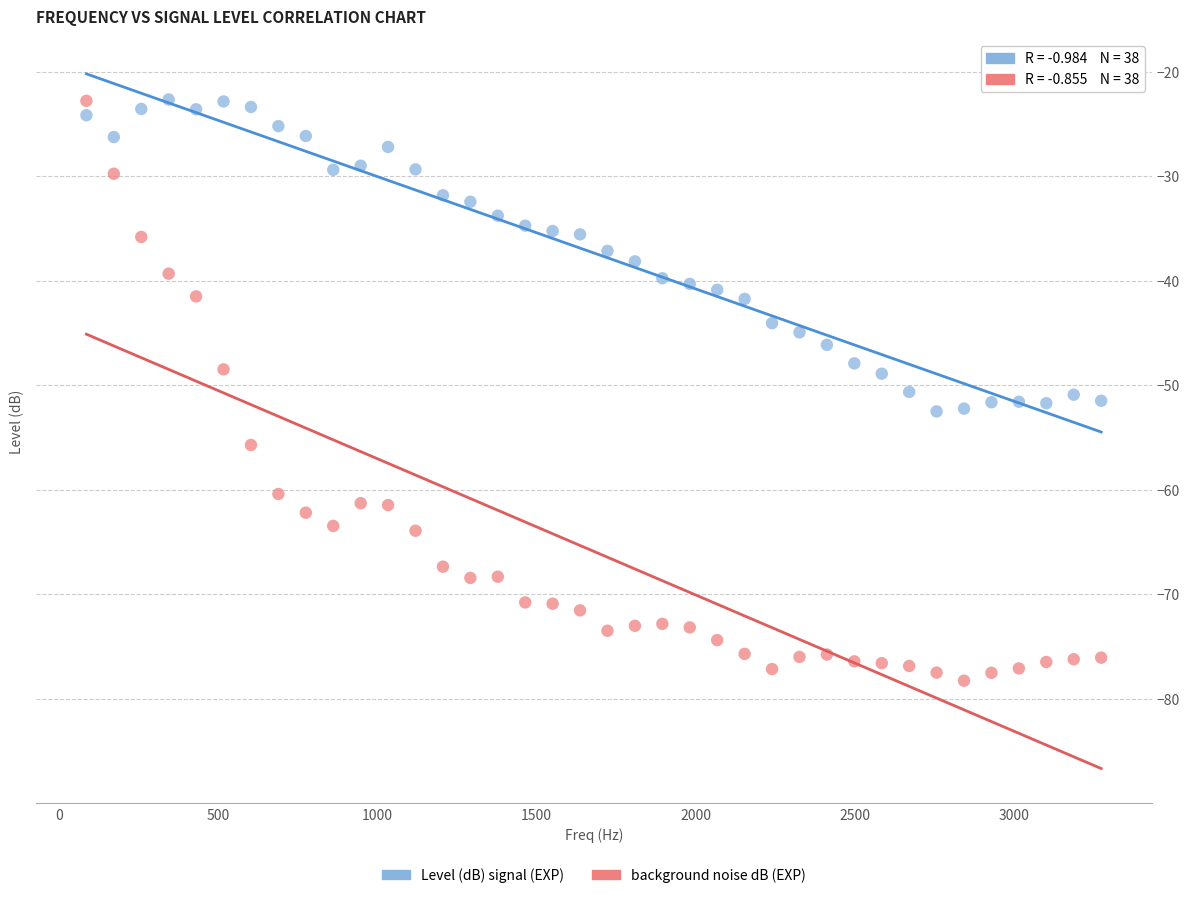

Across all data points, what is the range of Y values (max minus min)?

55.6